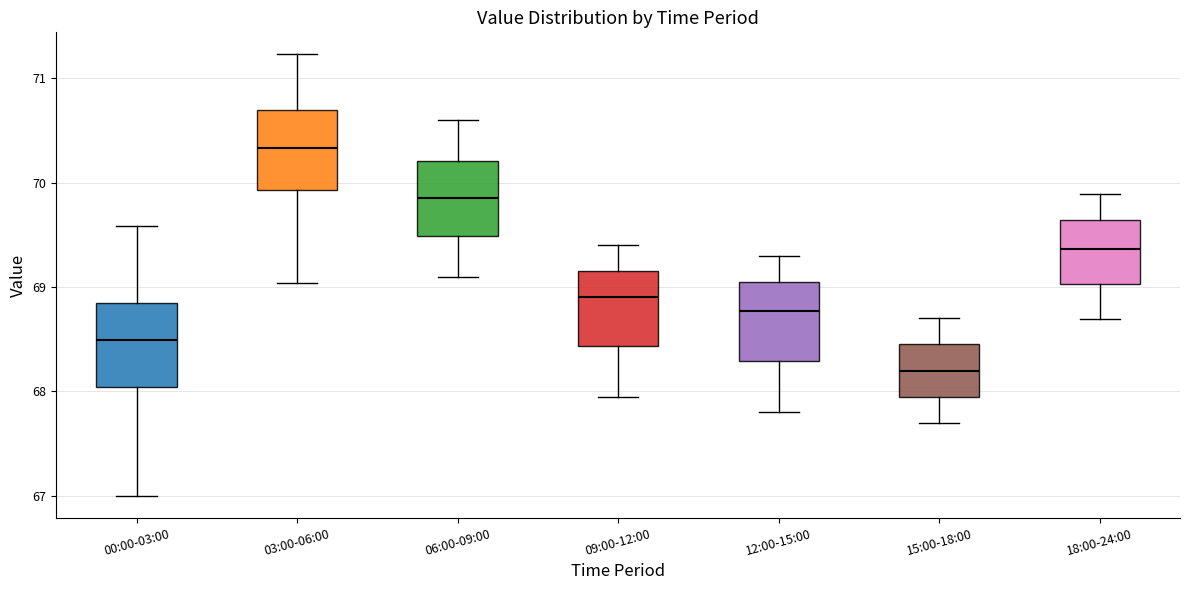

Where does the upper whisker of the box for 09:00-12:00 end on the y-axis? The values are not printed on the chart, so give them approximately, as read against the axis.

69.4